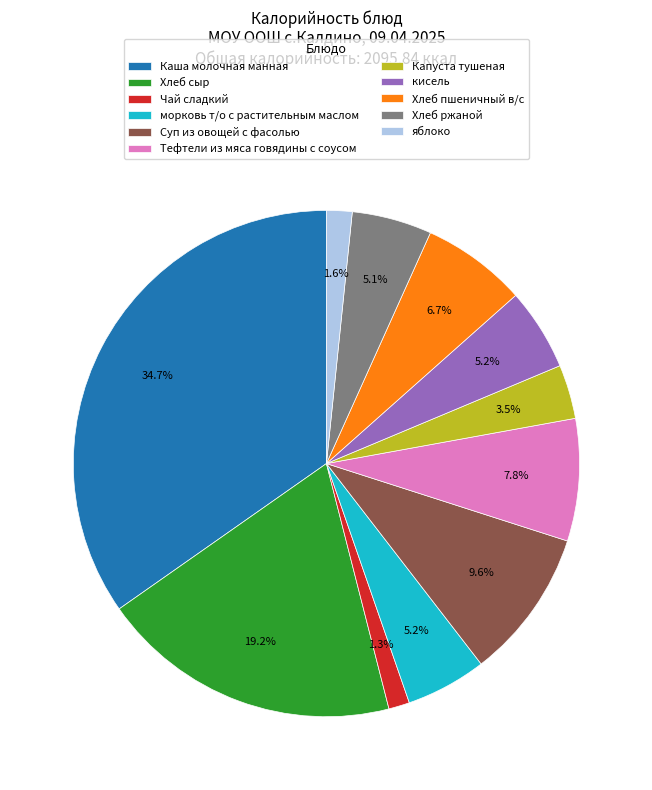

Is there any slice that represents more than half of the pie?

No